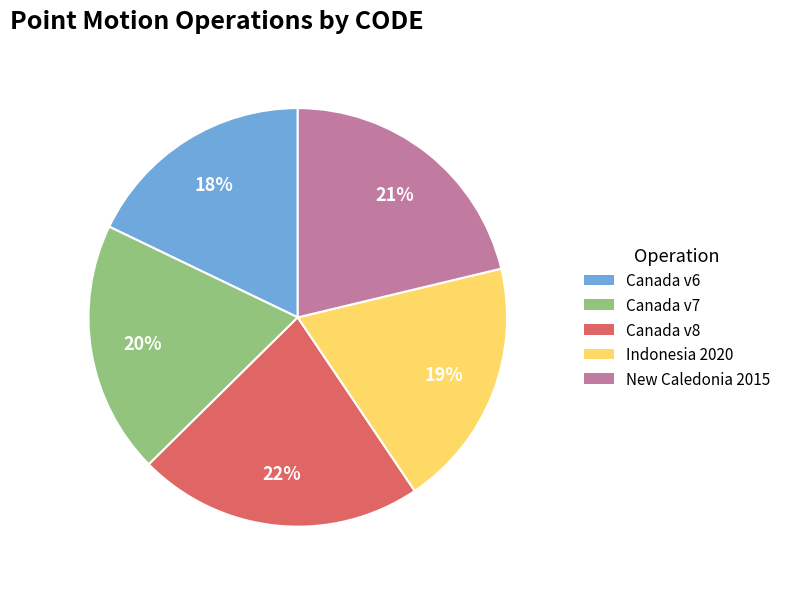

To the nearest percent, what is the average slice percentage?

20%